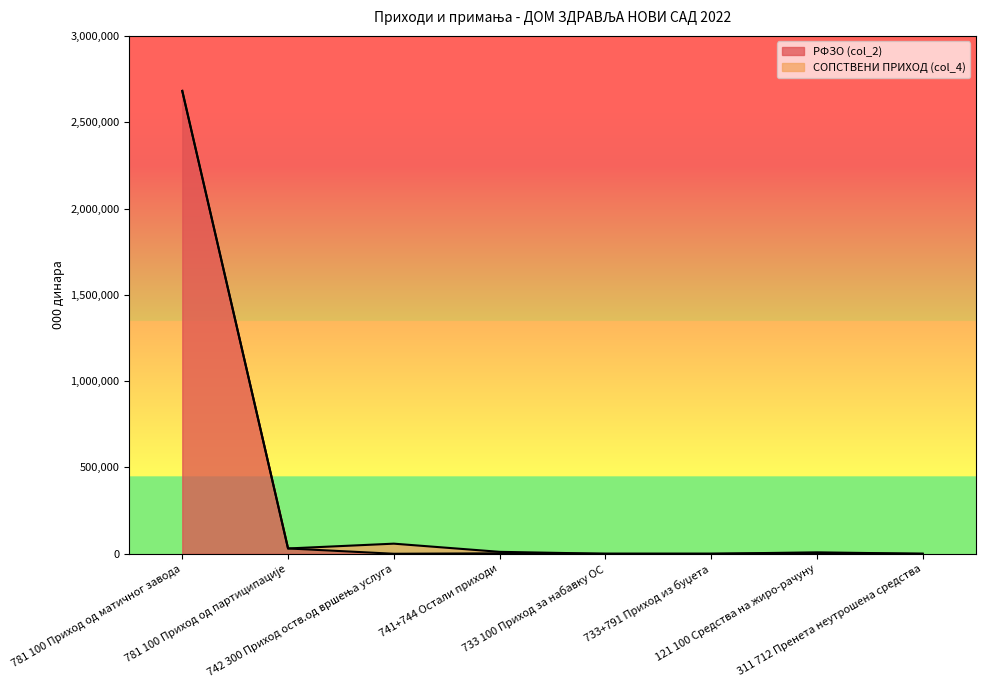

What is the average value?

339638